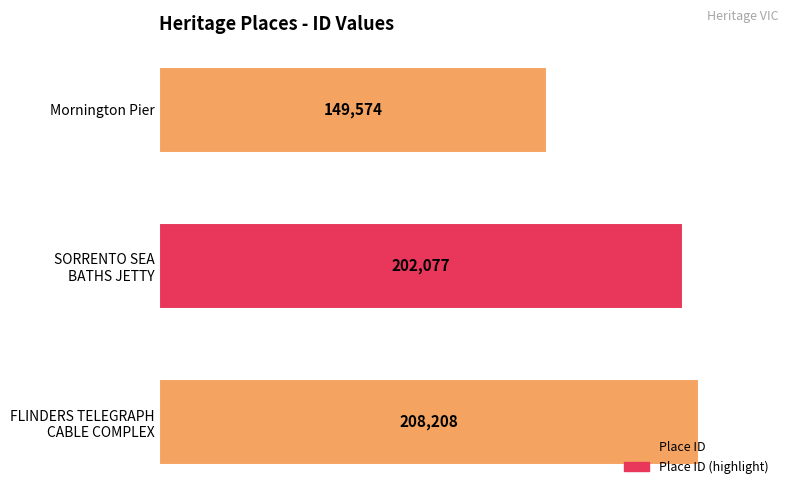

Count the number of data series in this chart.

1